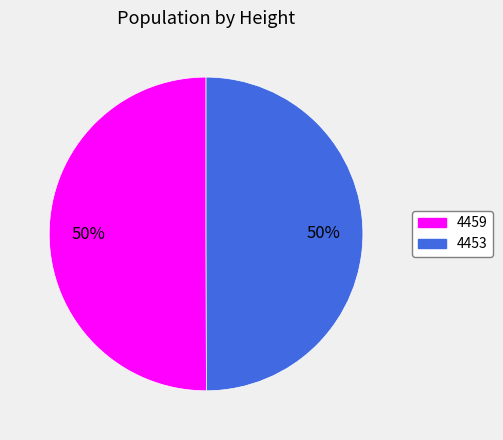

Approximately how many times larger is the value at 4453 compared to 4459?

1.0